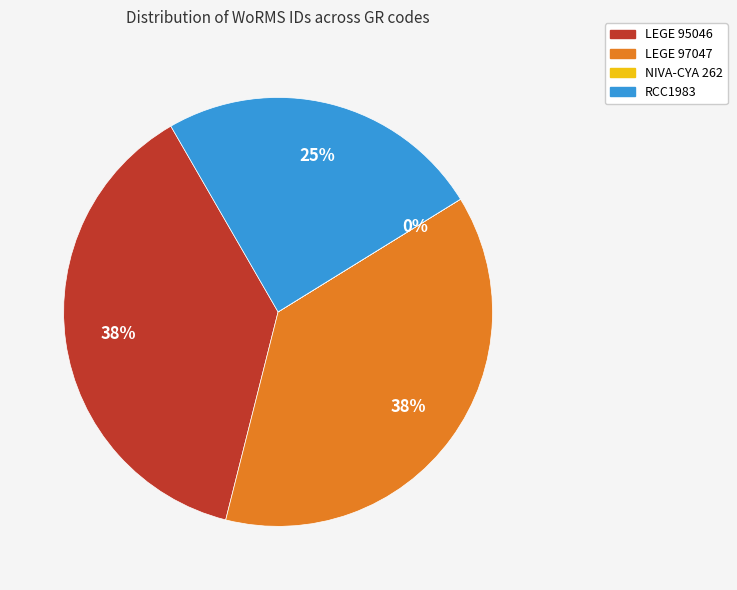

Is the sum of RCC1983 and LEGE 97047 greater than half?

Yes